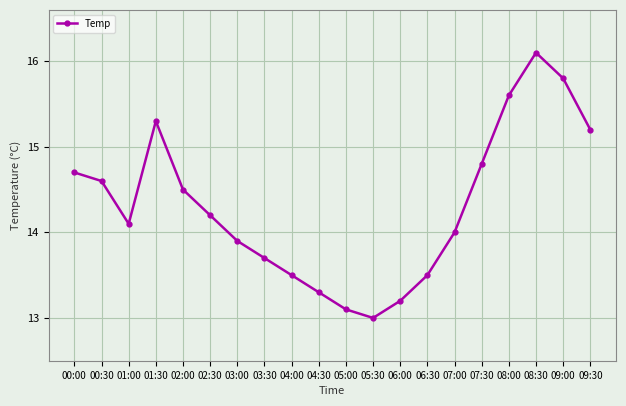

What is the maximum value shown in the chart?

16.1